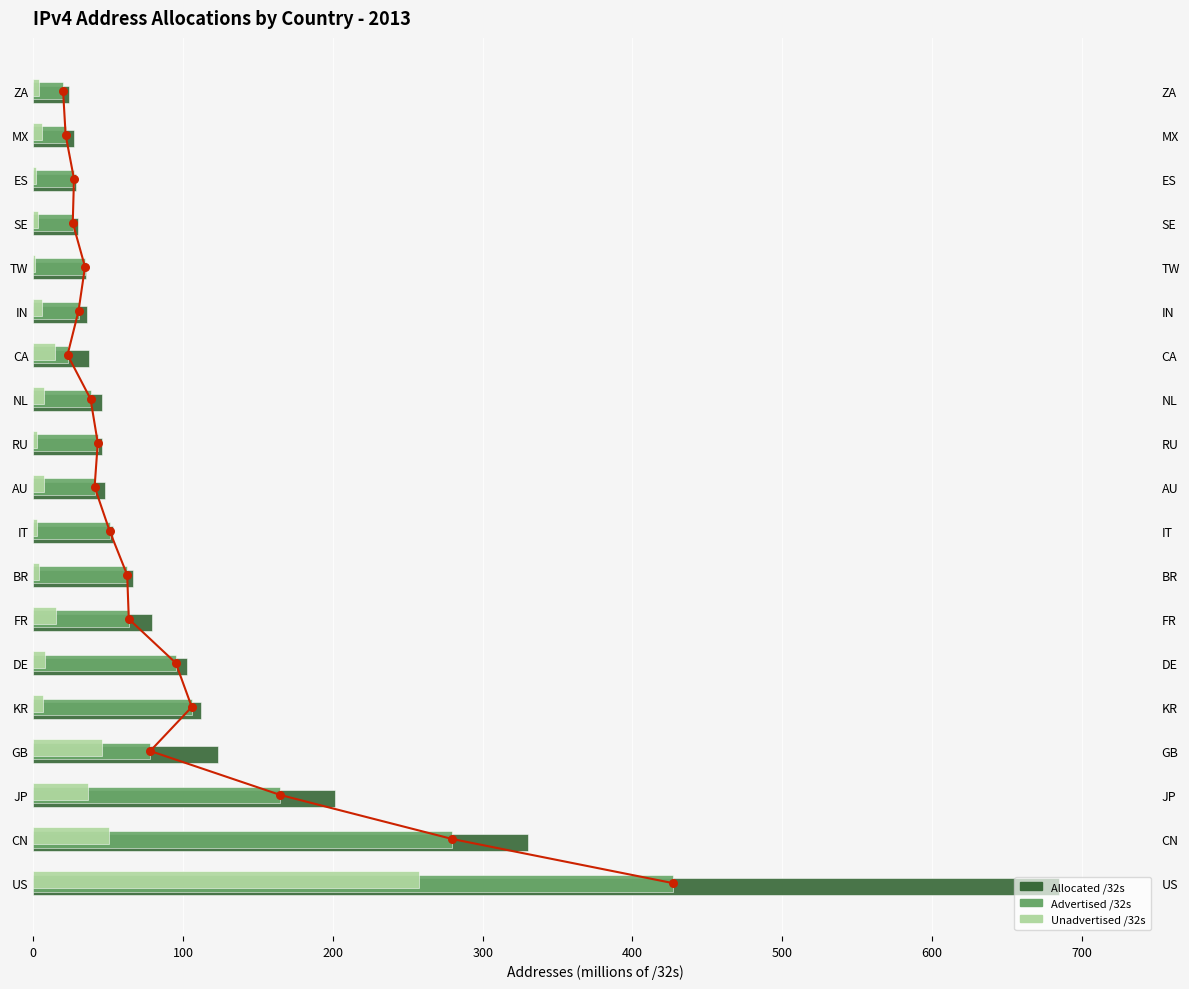

Which series has the widest spread of Y values?

Allocated /32s